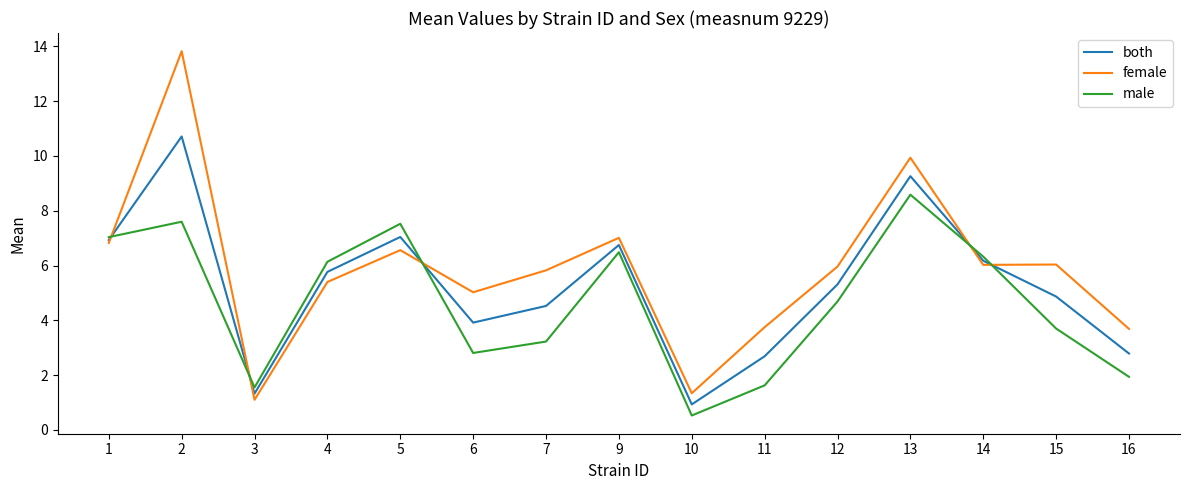

Reading left to right, what are all the values shown in this chart?

both: 6.9	10.7	1.3	5.8	7.0	3.9	4.5	6.8	0.9	2.7	5.3	9.3	6.2	4.9	2.8
female: 6.8	13.8	1.1	5.4	6.6	5.0	5.8	7.0	1.3	3.8	6.0	9.9	6.0	6.0	3.7
male: 7.0	7.6	1.6	6.1	7.5	2.8	3.2	6.5	0.5	1.6	4.7	8.6	6.3	3.7	1.9